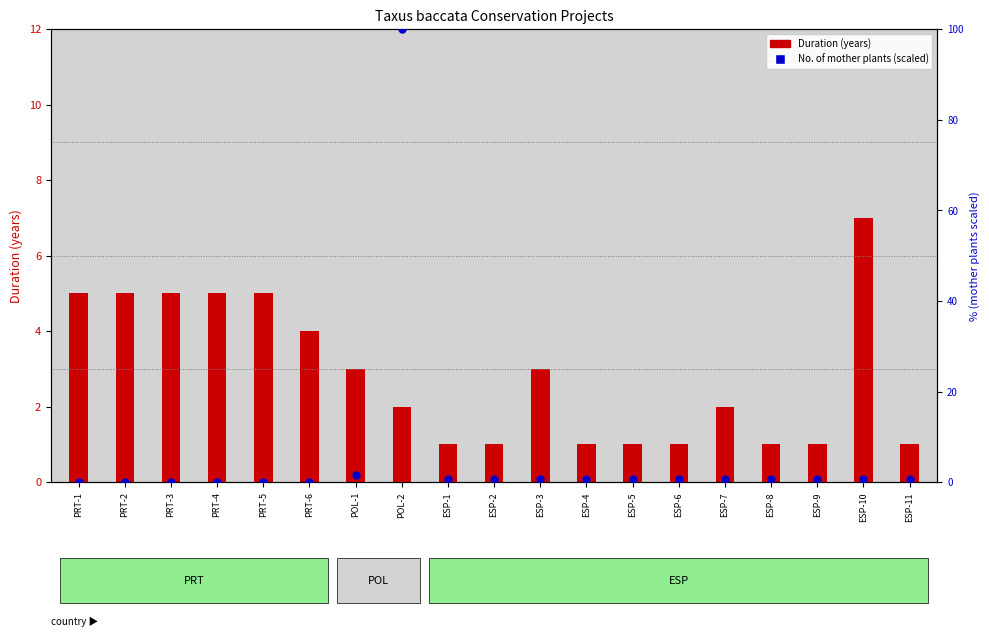

At which category is the sum across all series the highest?

POL-2